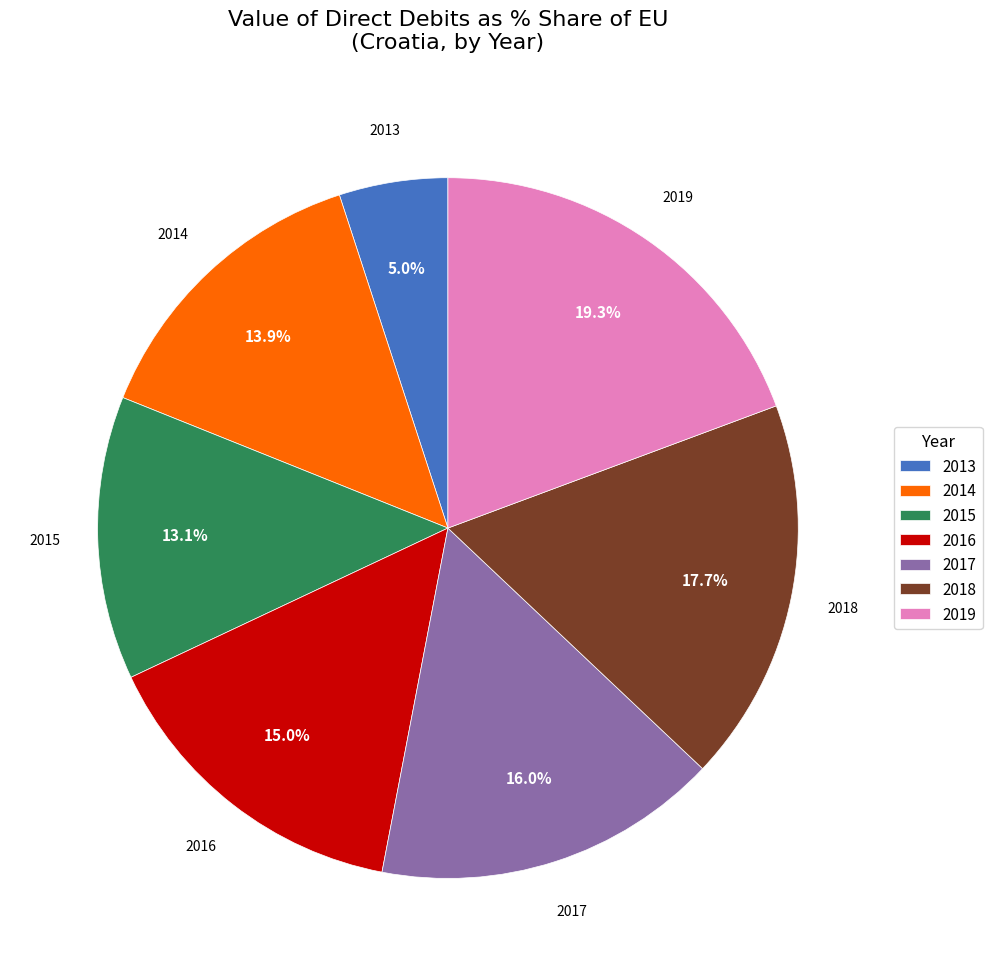

Is the sum of 2013 and 2016 greater than half?

No